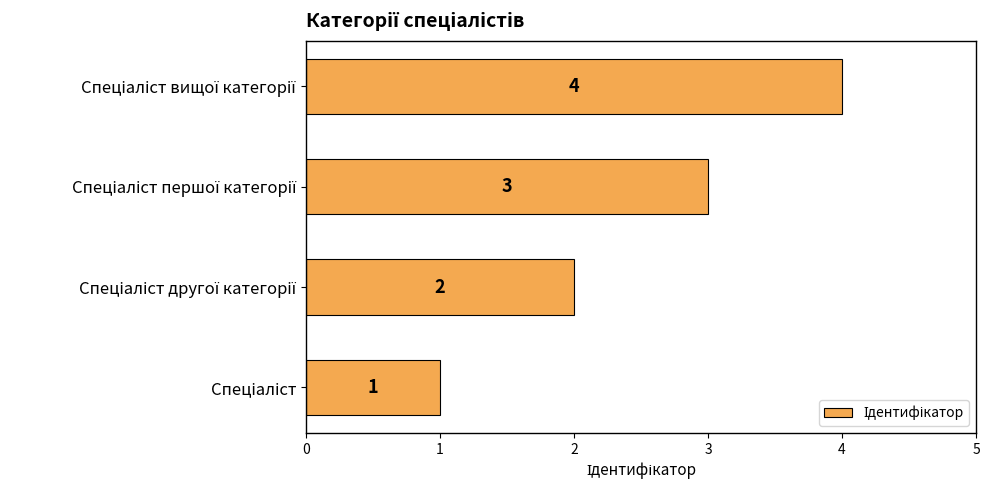

How many values are between 2 and 4?

3